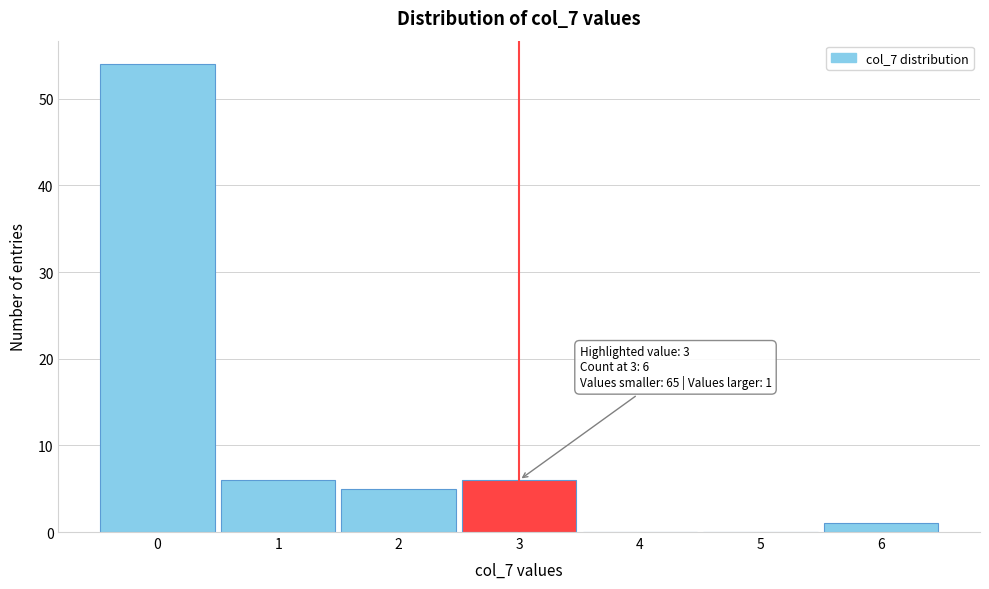

Over which range of the x-axis is the bar tallest?

-0.5 to 0.5